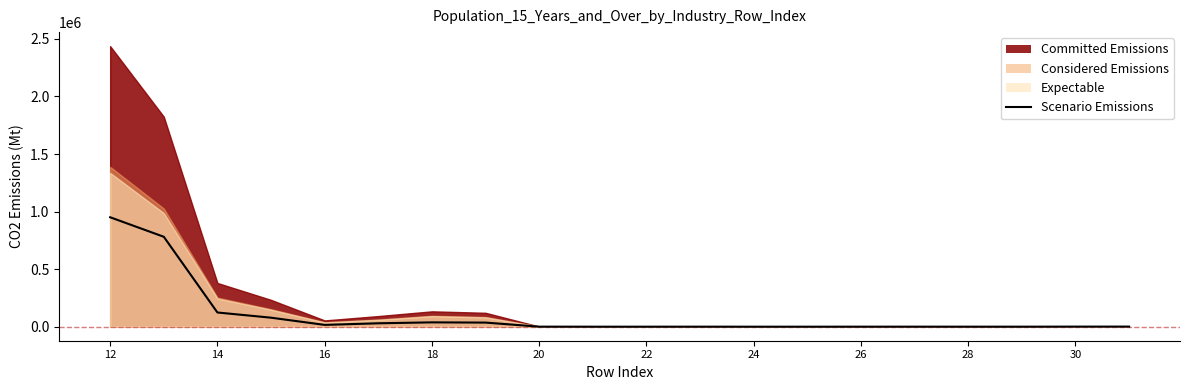

How many categories are shown in the chart?

20